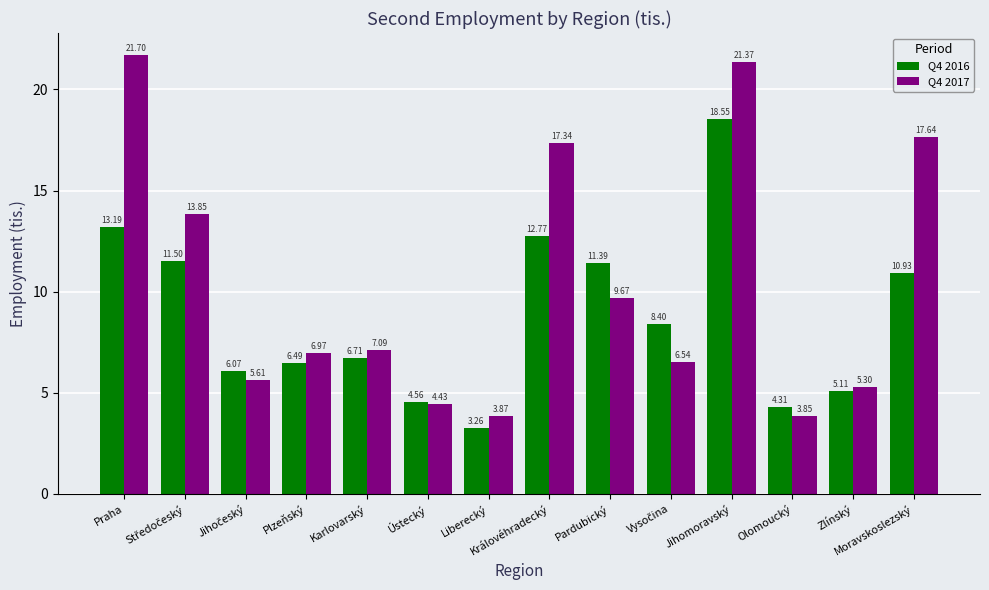

At which category is the sum across all series the highest?

Jihomoravský